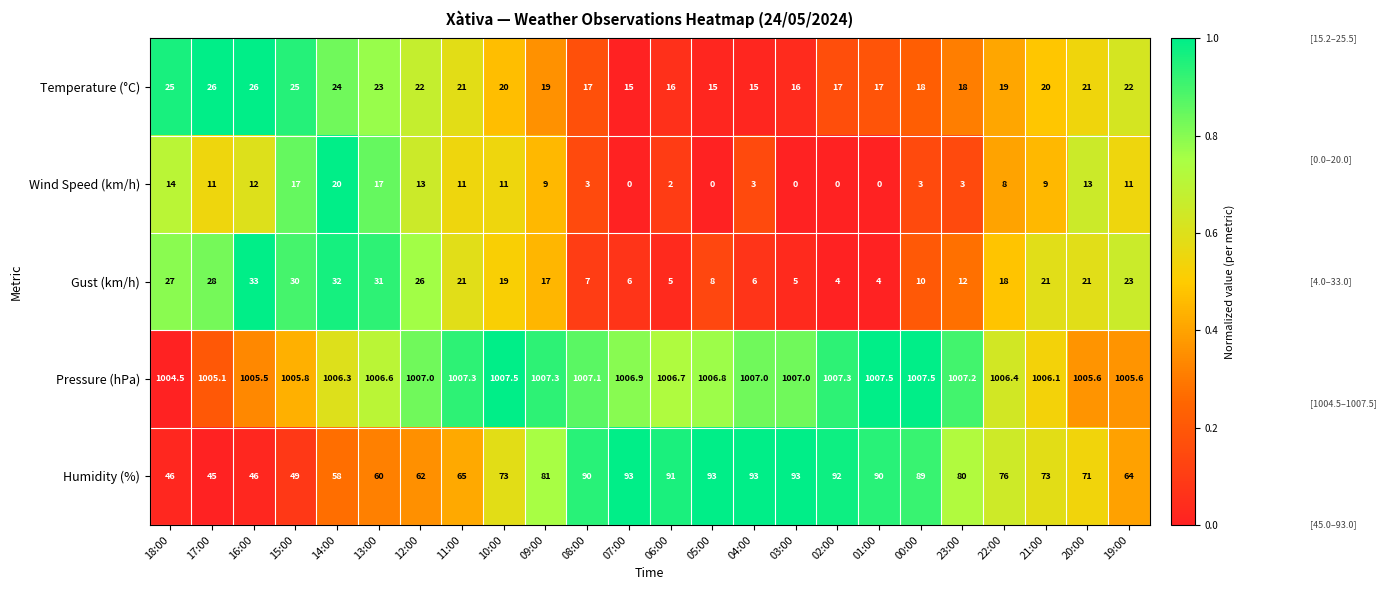

At which category is the sum across all series the highest?

14:00